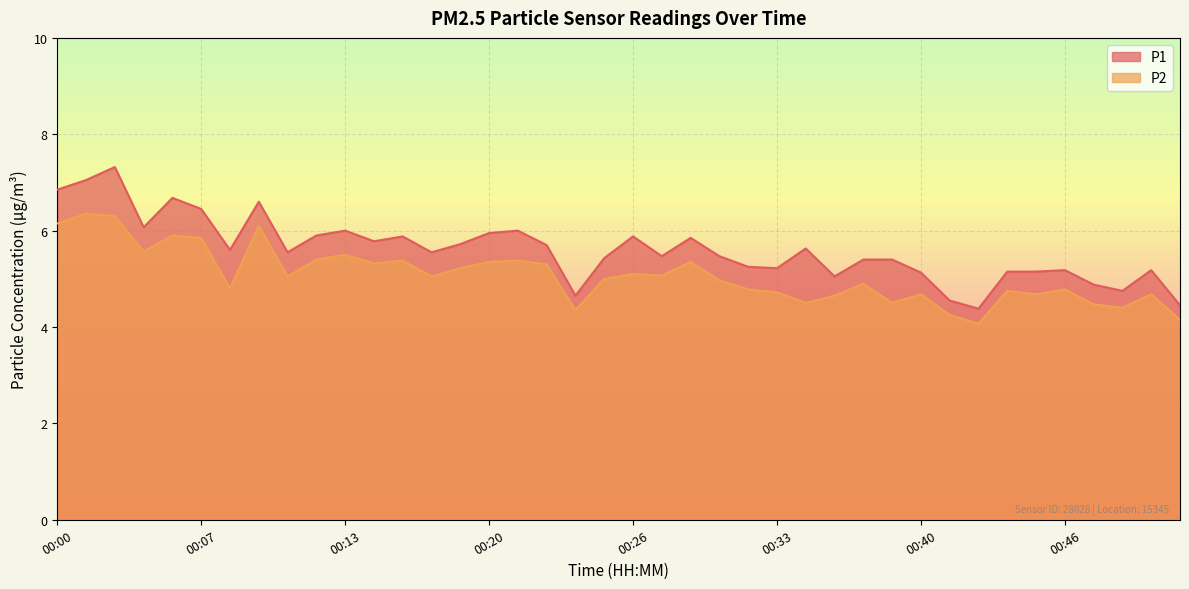

Reading left to right, transcribe all the data shown in this chart.

P1: 00:00=6.8	00:01=7.0	00:03=7.3	00:04=6.1	00:05=6.7	00:07=6.5	00:08=5.6	00:09=6.6	00:11=5.5	00:12=5.9	00:13=6.0	00:15=5.8	00:16=5.9	00:17=5.5	00:19=5.7	00:20=6.0	00:21=6.0	00:22=5.7	00:24=4.7	00:25=5.4	00:26=5.9	00:28=5.5	00:29=5.8	00:30=5.5	00:32=5.2	00:33=5.2	00:34=5.6	00:36=5.0	00:37=5.4	00:38=5.4	00:40=5.1	00:41=4.5	00:42=4.4	00:44=5.2	00:45=5.2	00:46=5.2	00:48=4.9	00:49=4.8	00:50=5.2	00:51=4.5
P2: 00:00=6.2	00:01=6.3	00:03=6.3	00:04=5.6	00:05=5.9	00:07=5.8	00:08=4.8	00:09=6.1	00:11=5.0	00:12=5.4	00:13=5.5	00:15=5.3	00:16=5.4	00:17=5.0	00:19=5.2	00:20=5.3	00:21=5.4	00:22=5.3	00:24=4.3	00:25=5.0	00:26=5.1	00:28=5.1	00:29=5.3	00:30=5.0	00:32=4.8	00:33=4.7	00:34=4.5	00:36=4.7	00:37=4.9	00:38=4.5	00:40=4.7	00:41=4.2	00:42=4.1	00:44=4.8	00:45=4.7	00:46=4.8	00:48=4.5	00:49=4.4	00:50=4.7	00:51=4.2